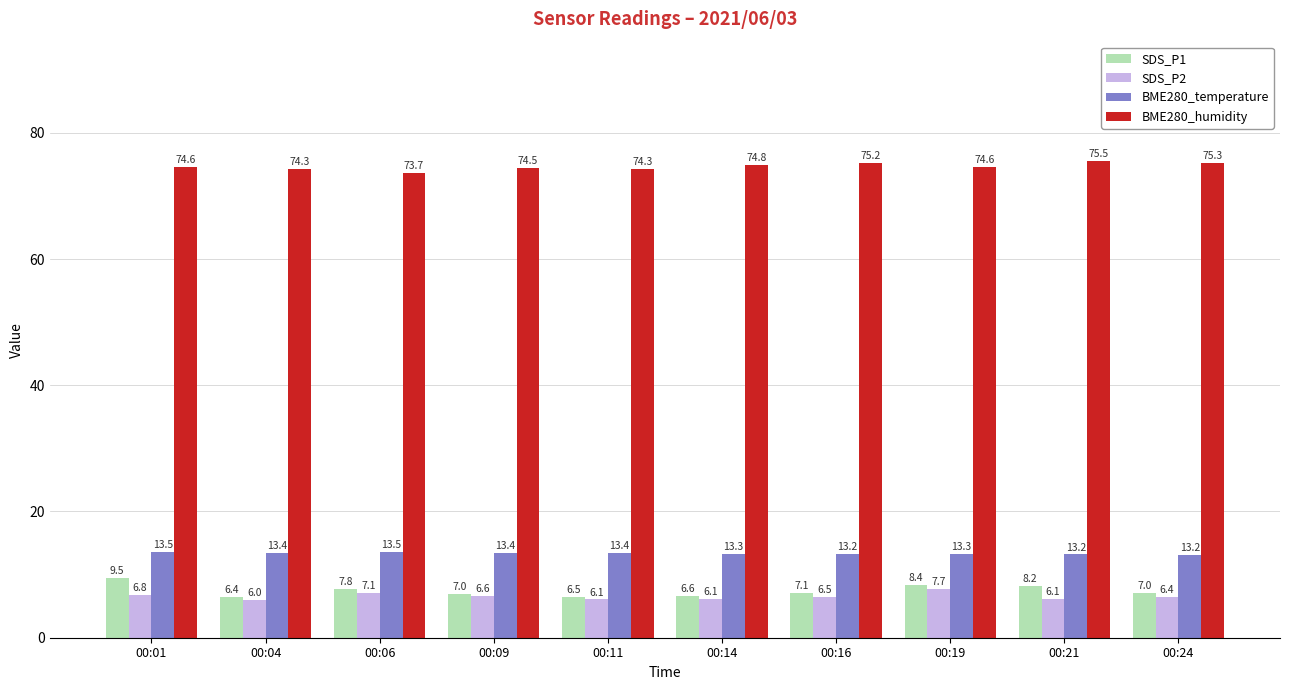

Which series has the widest spread of values?

SDS_P1